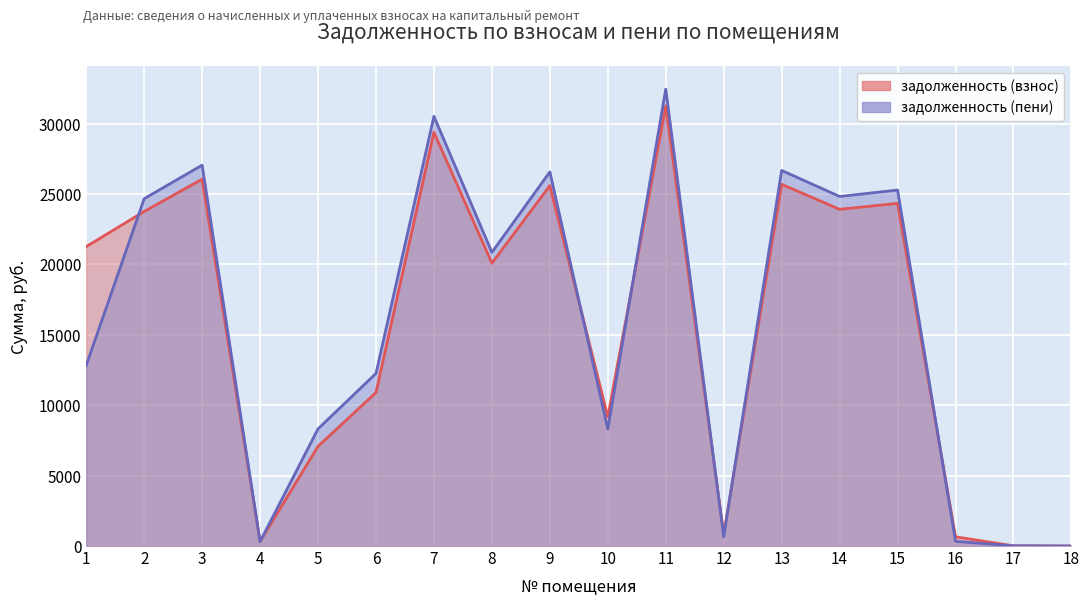

The value of задолженность (взнос) at 12 is 1493.9. True or false?

False